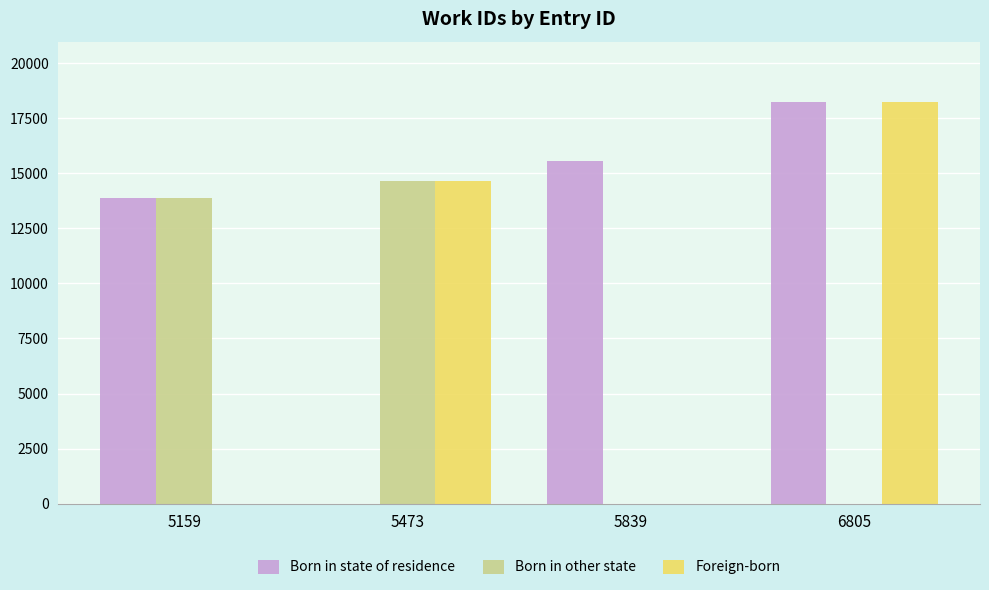

What is the average value of the Born in other state series?

7130